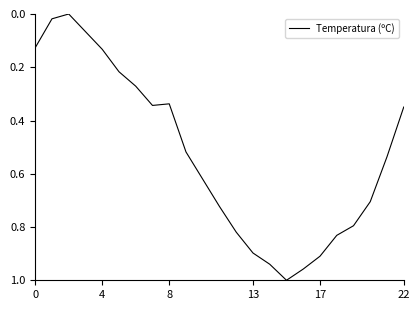

How many lines are shown in the chart?

1